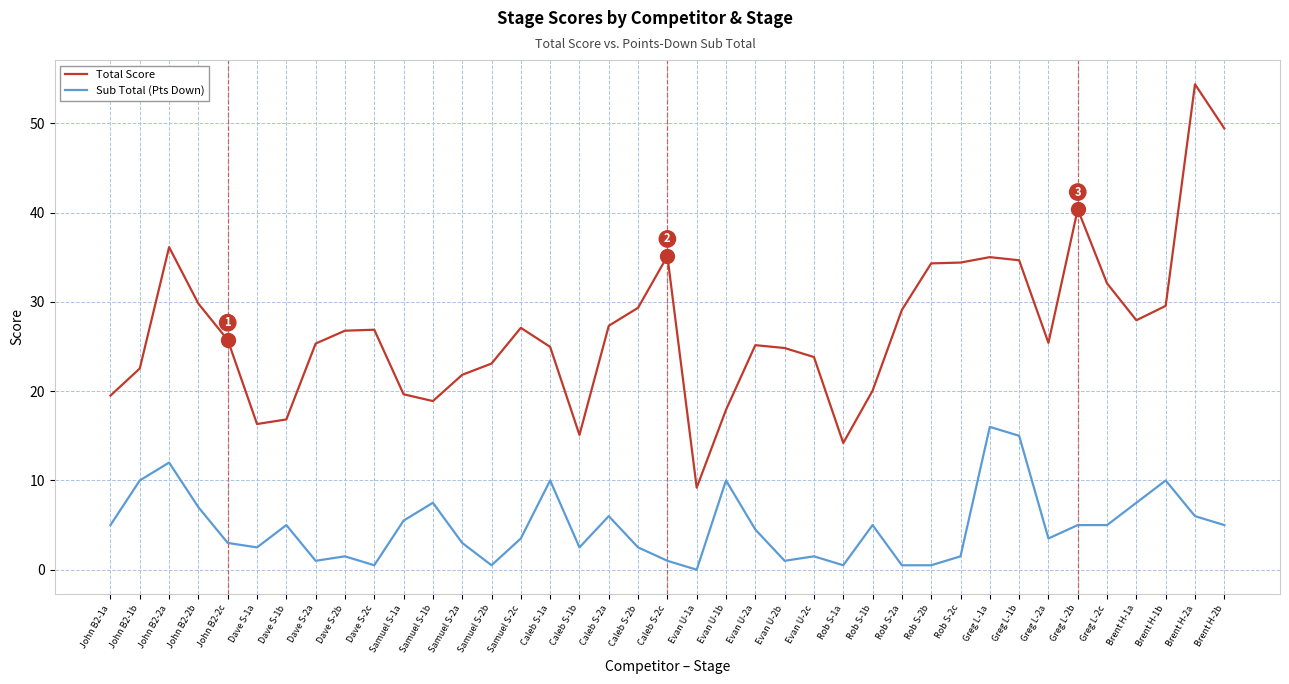

Which series changed the most between Evan U-1a and Brent H-2b?

Total Score